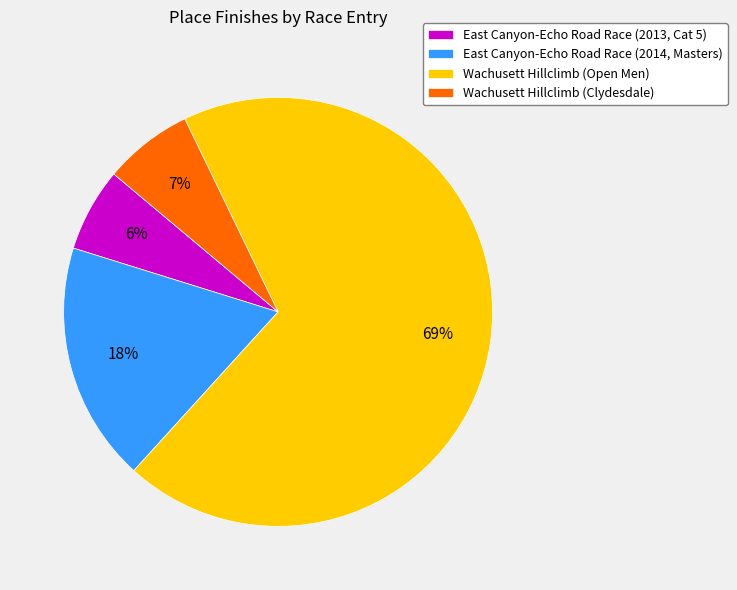

To the nearest percent, what is the average slice percentage?

25%